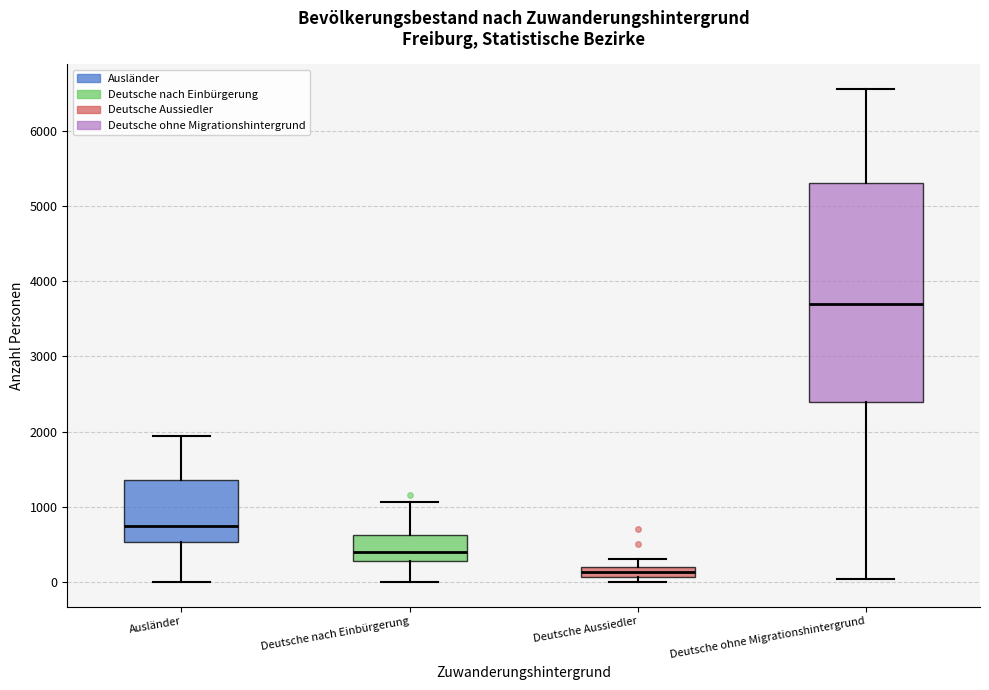

Where is the lower edge of the box for Deutsche nach Einbürgerung on the y-axis? The values are not printed on the chart, so give them approximately, as read against the axis.

300